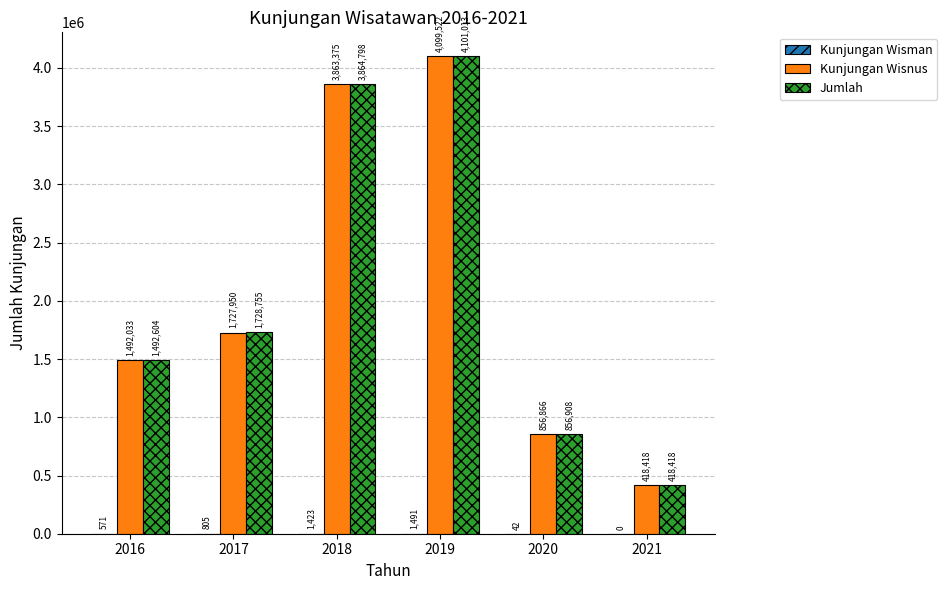

Is the value of Kunjungan Wisnus at 2021 greater than the value of Jumlah at 2019?

No